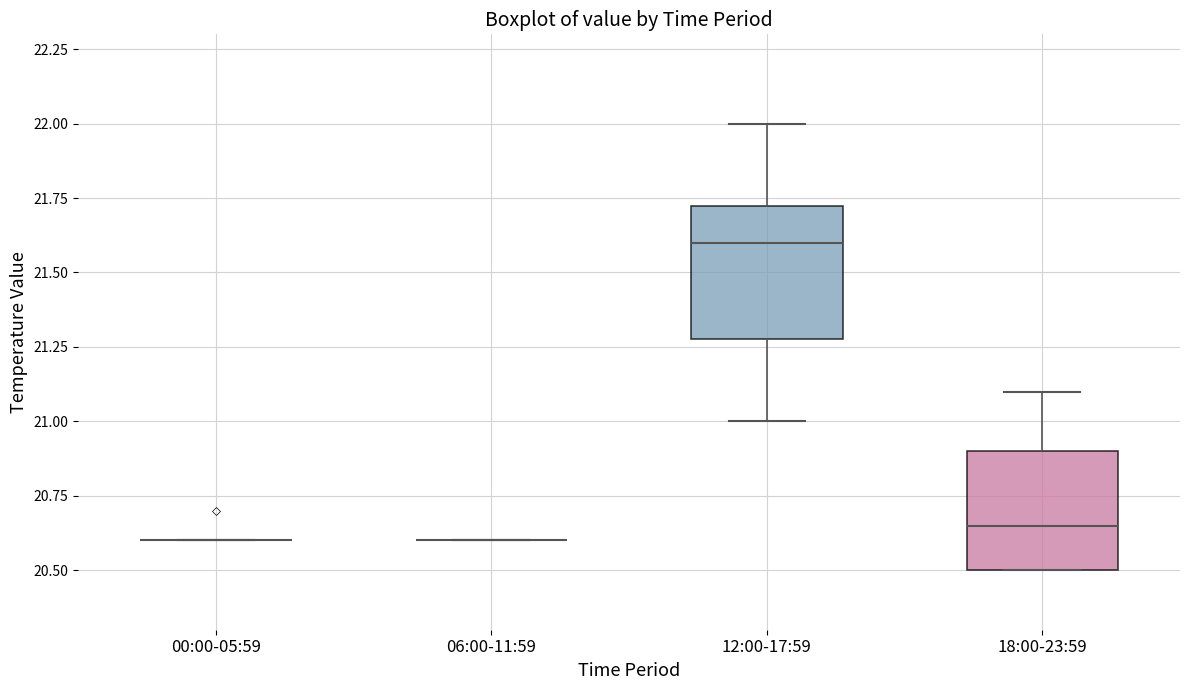

Reading left to right, transcribe this box plot: for each box, give where its median line is, the range the box spans, and where its two whiskers end, as read against the y-axis. The values are not printed on the chart, so give them approximately, as read against the axis.

00:00-05:59: box collapsed to a line at 20.60, whiskers 20.60 to 20.60
06:00-11:59: box collapsed to a line at 20.60, whiskers 20.60 to 20.60
12:00-17:59: median 21.60, box 21.30 to 21.75, whiskers 21.00 to 22.00
18:00-23:59: median 20.65, box 20.50 to 20.90, whiskers 20.50 to 21.10